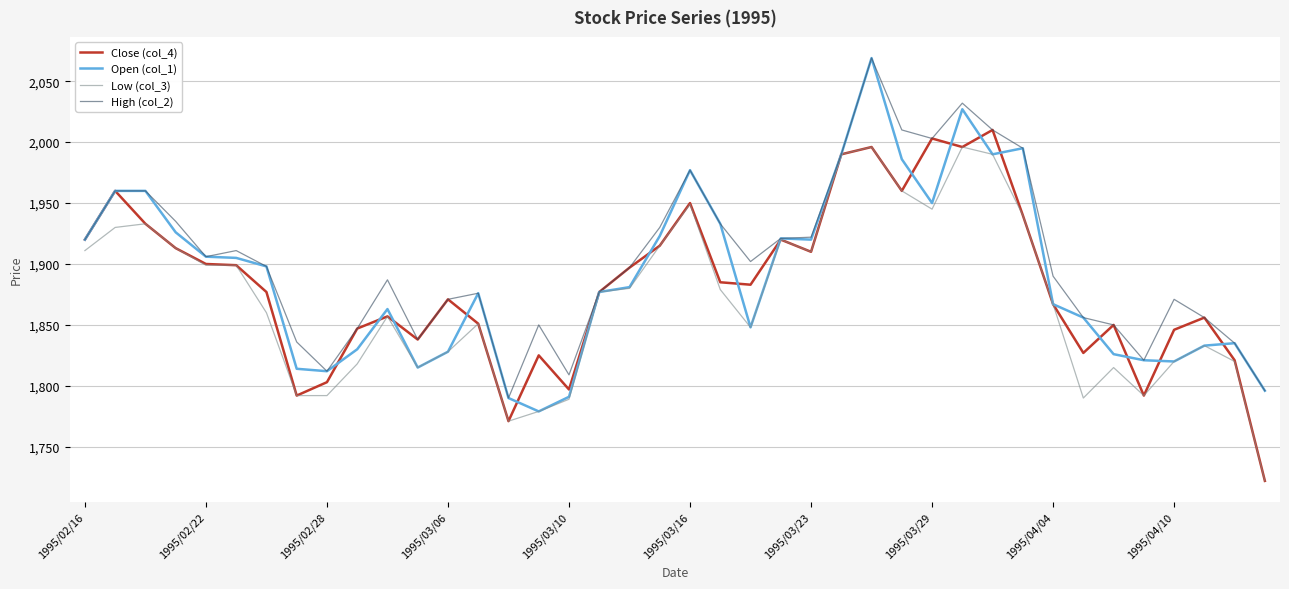

What is the maximum value shown in the chart?

2069